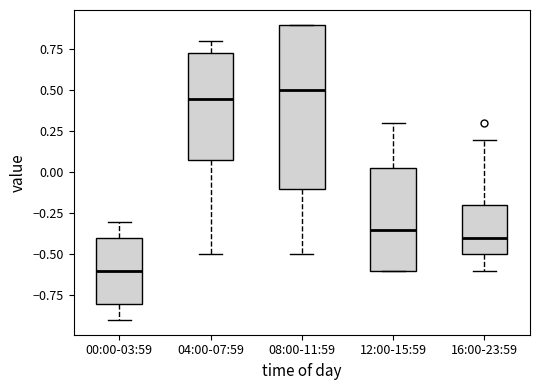

Where does the median line of the box for 04:00-07:59 sit on the y-axis? The values are not printed on the chart, so give them approximately, as read against the axis.

0.45